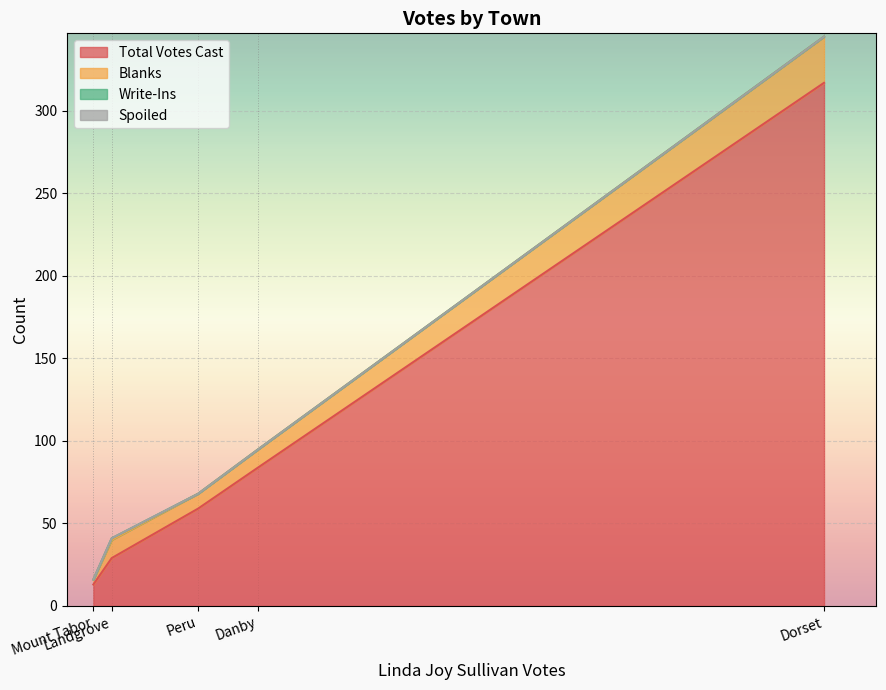

Between Danby and Dorset, which series saw the biggest shift?

Total Votes Cast